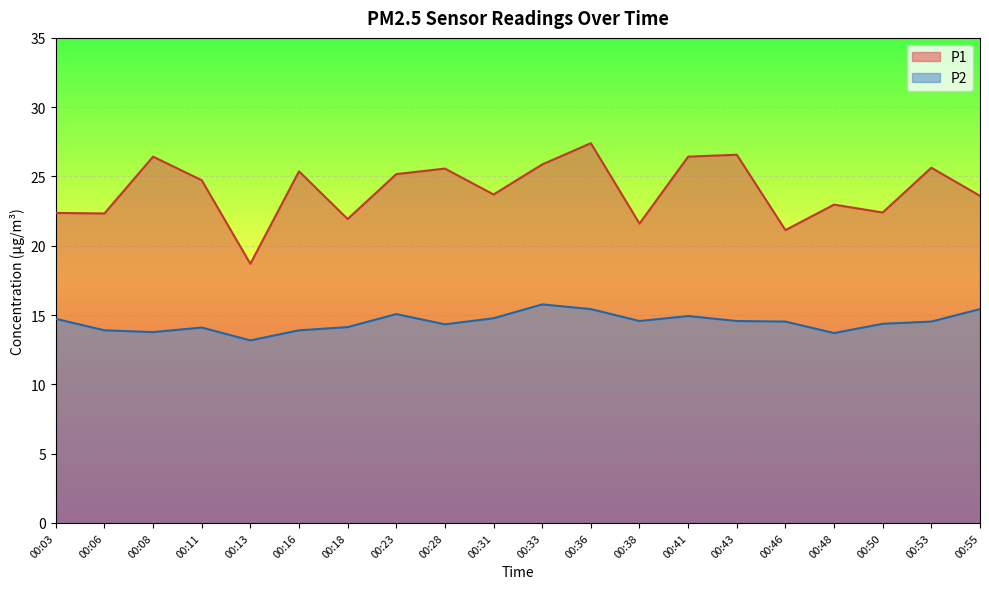

What are all the series names shown in the legend?

P1, P2